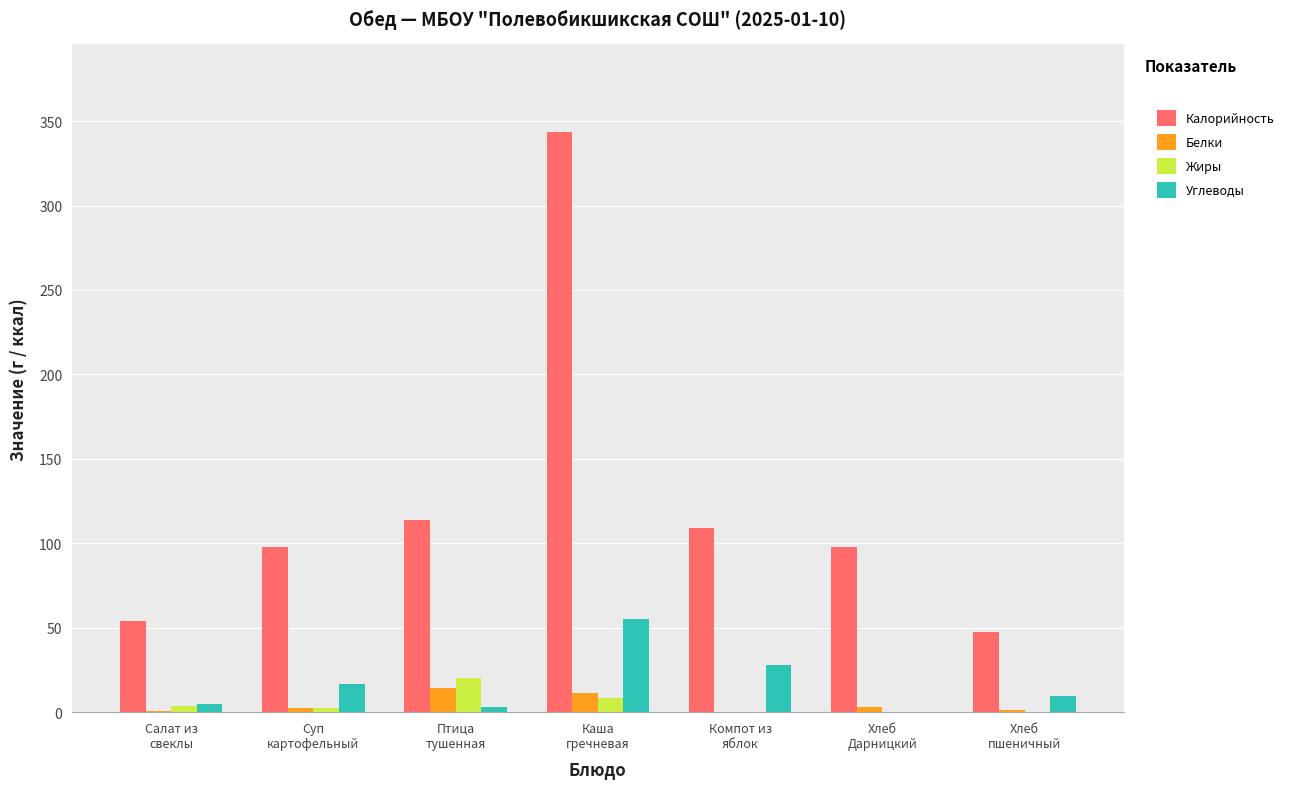

Which category has the highest value across all series?

Каша
гречневая